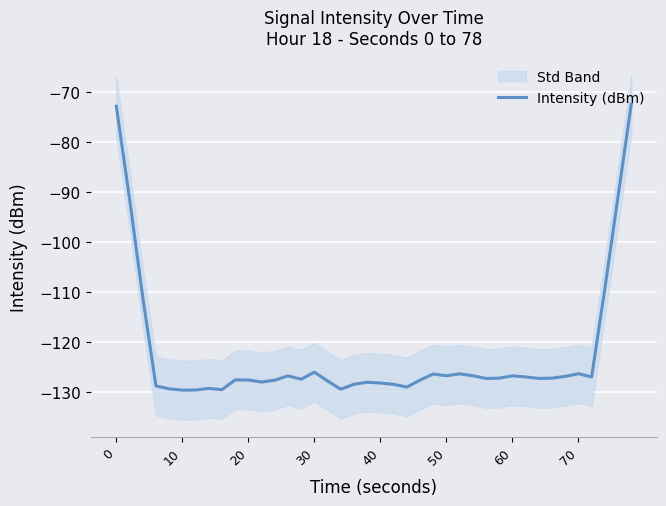

What is the greatest value displayed?

-72.5